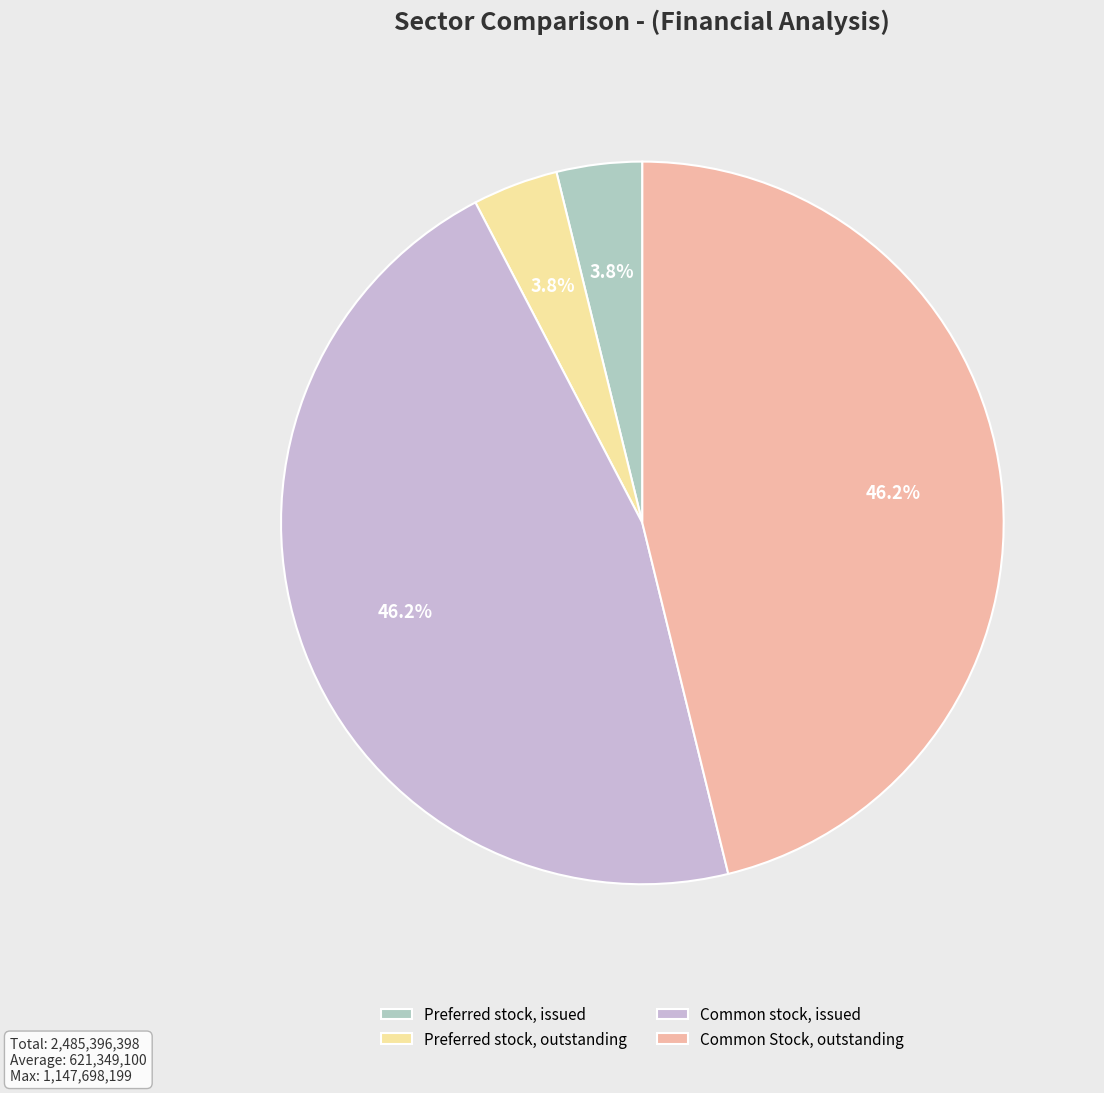

Combined, what portion of the pie is Common stock, issued and Common Stock, outstanding?

92.4%